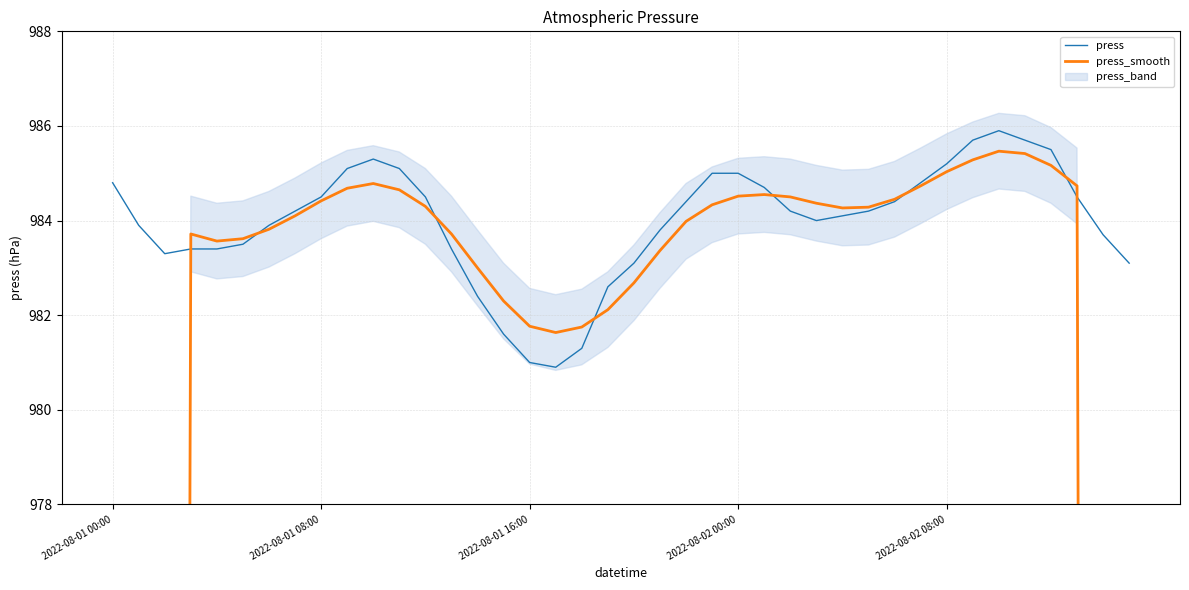

Is the value of press at 35 greater than the value of press_smooth at 39?

Yes